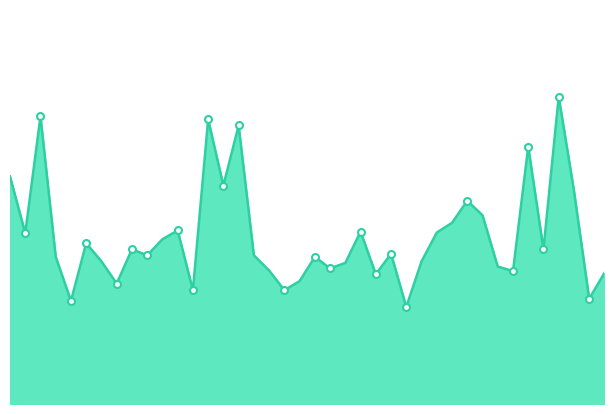

Where does the data first go above 4?

00:01